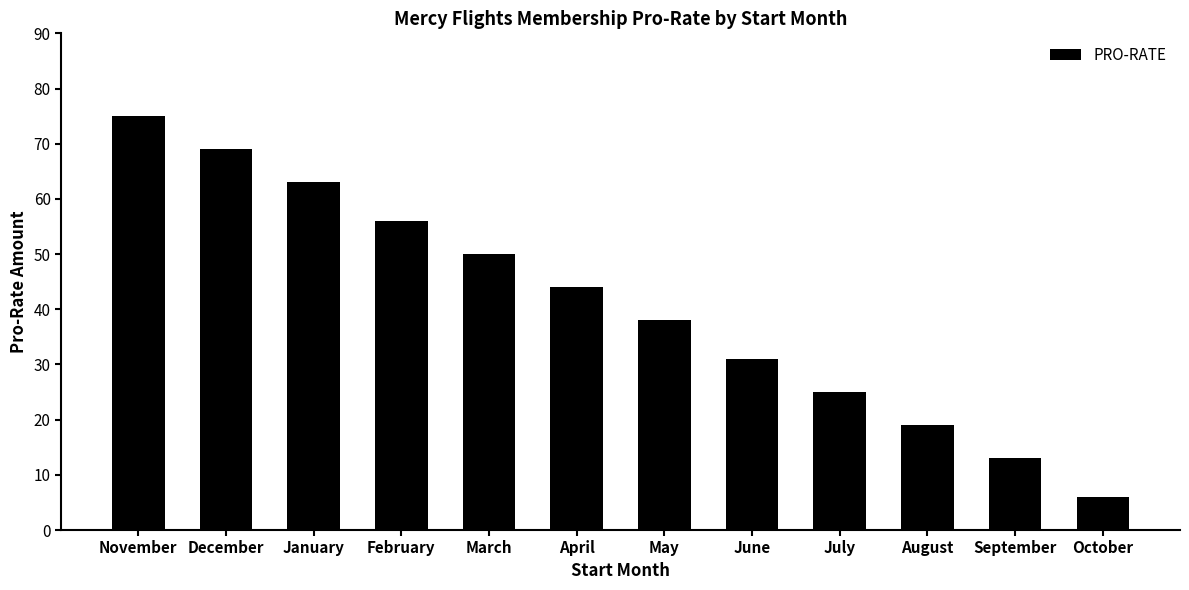

Rank the categories by value from lowest to highest.

October, September, August, July, June, May, April, March, February, January, December, November